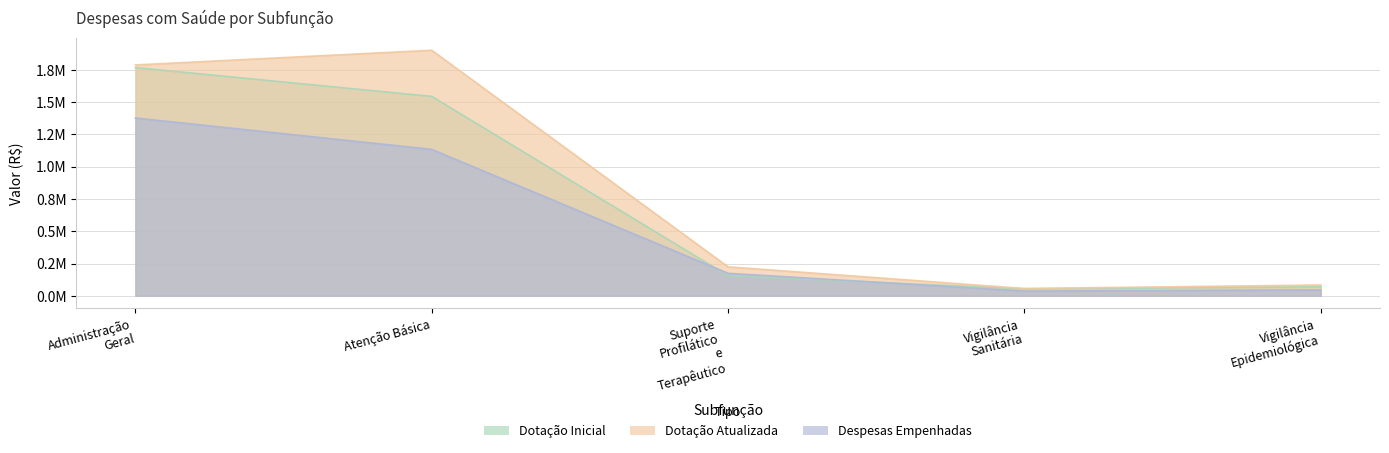

Reading left to right, transcribe all the data shown in this chart.

Dotação Inicial: 1768300.0	1545250.0	155000.0	54050.0	69550.0
Dotação Atualizada: 1788755.9	1902685.4	224304.1	56507.6	83621.4
Despesas Empenhadas: 1377797.1	1134748.9	174275.9	36514.3	45646.2